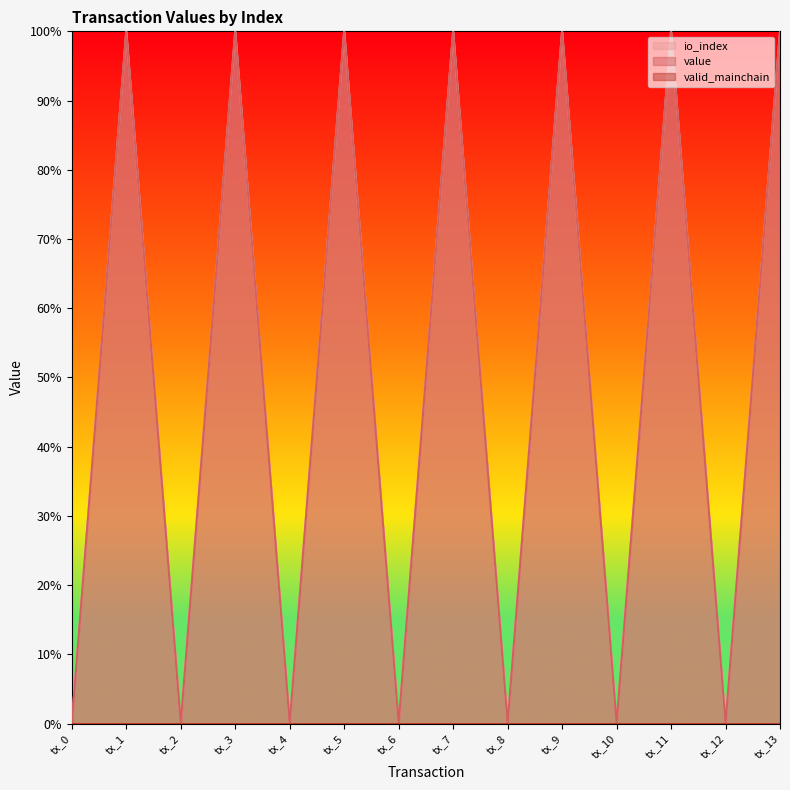

Is the value of io_index at tx_6 greater than the value of value at tx_12?

No